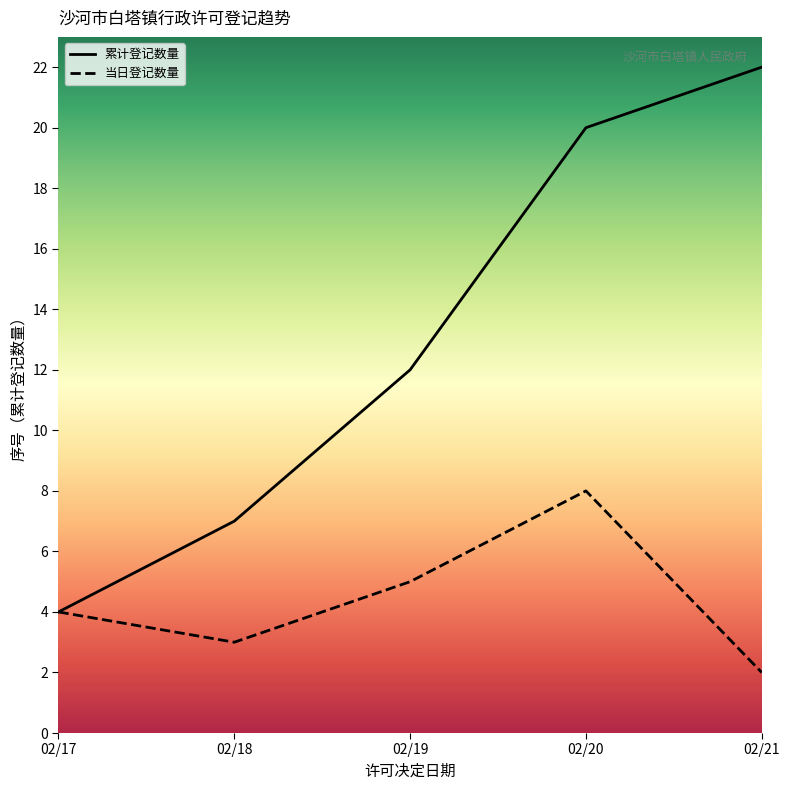

Rank the series by their maximum value, from lowest to highest.

当日登记数量, 累计登记数量